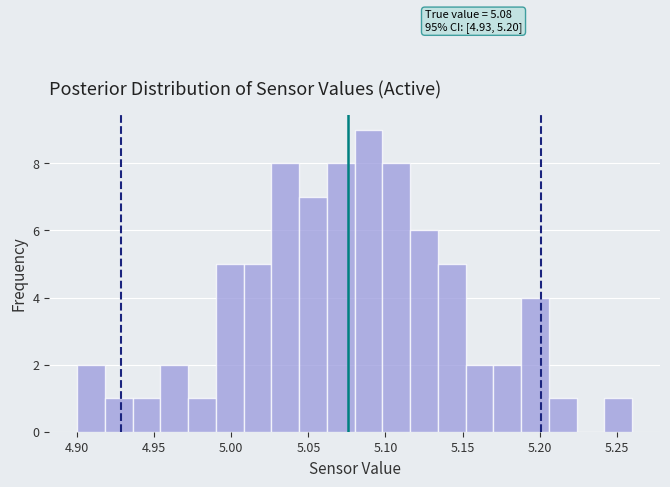

Read against the x-axis, roughly where is the centre of the tallest bar?

5.090